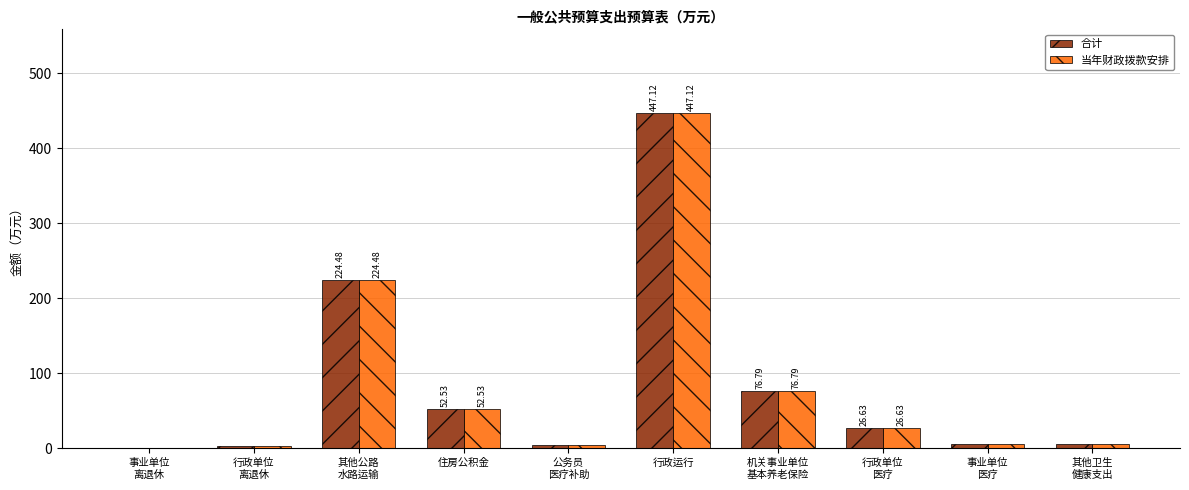

Count the number of data series in this chart.

2